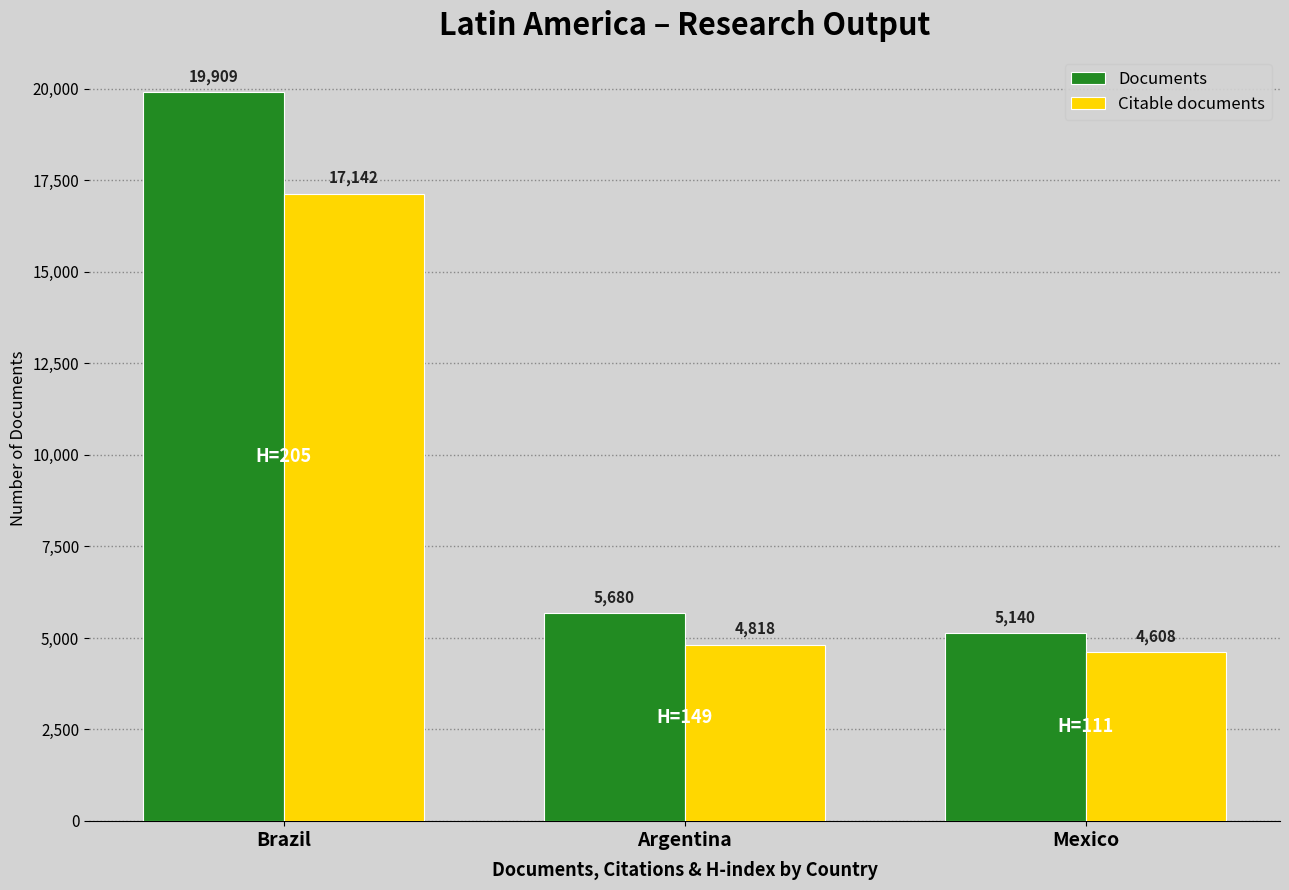

Count the number of categories in the chart.

3